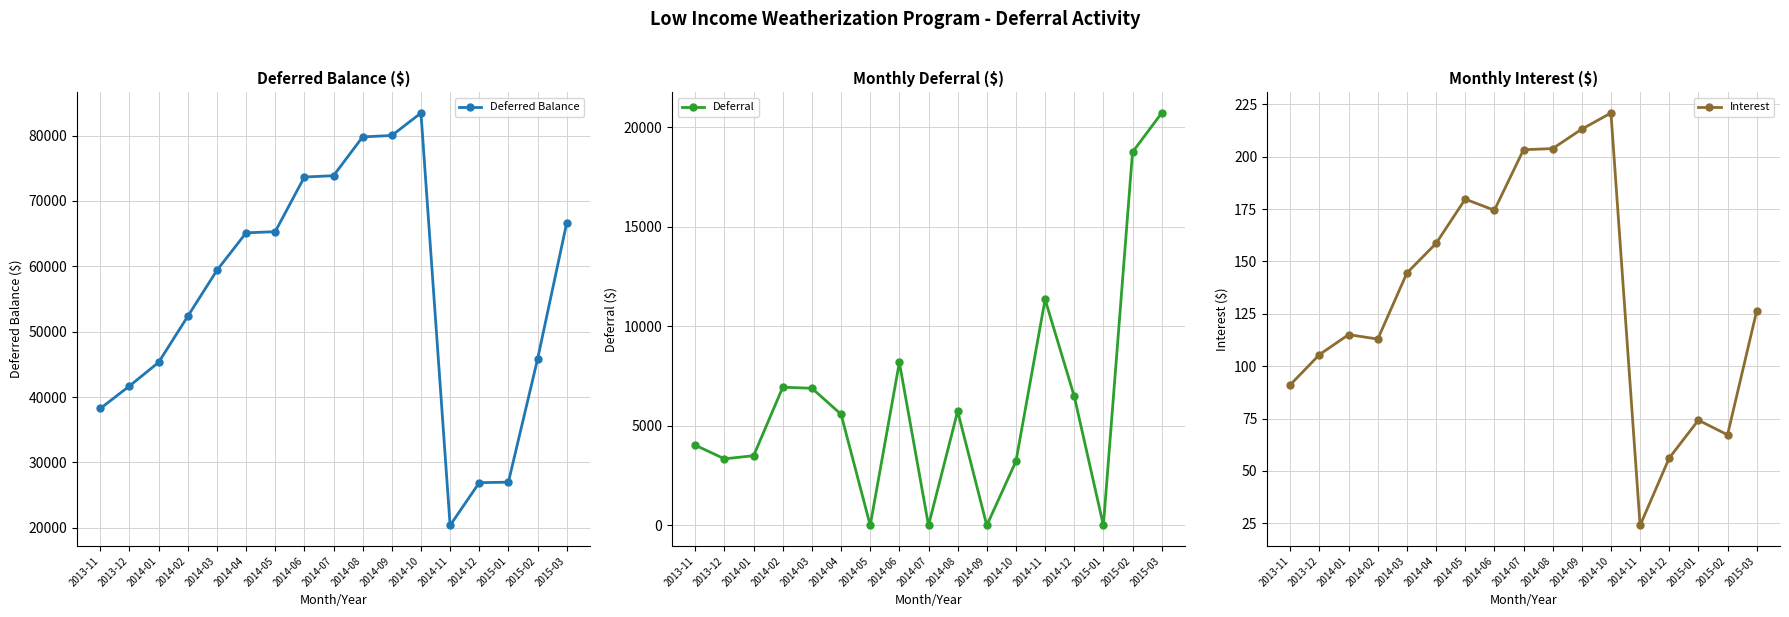

What is the spread (max minus min) of values at 2014-01?

45193.3